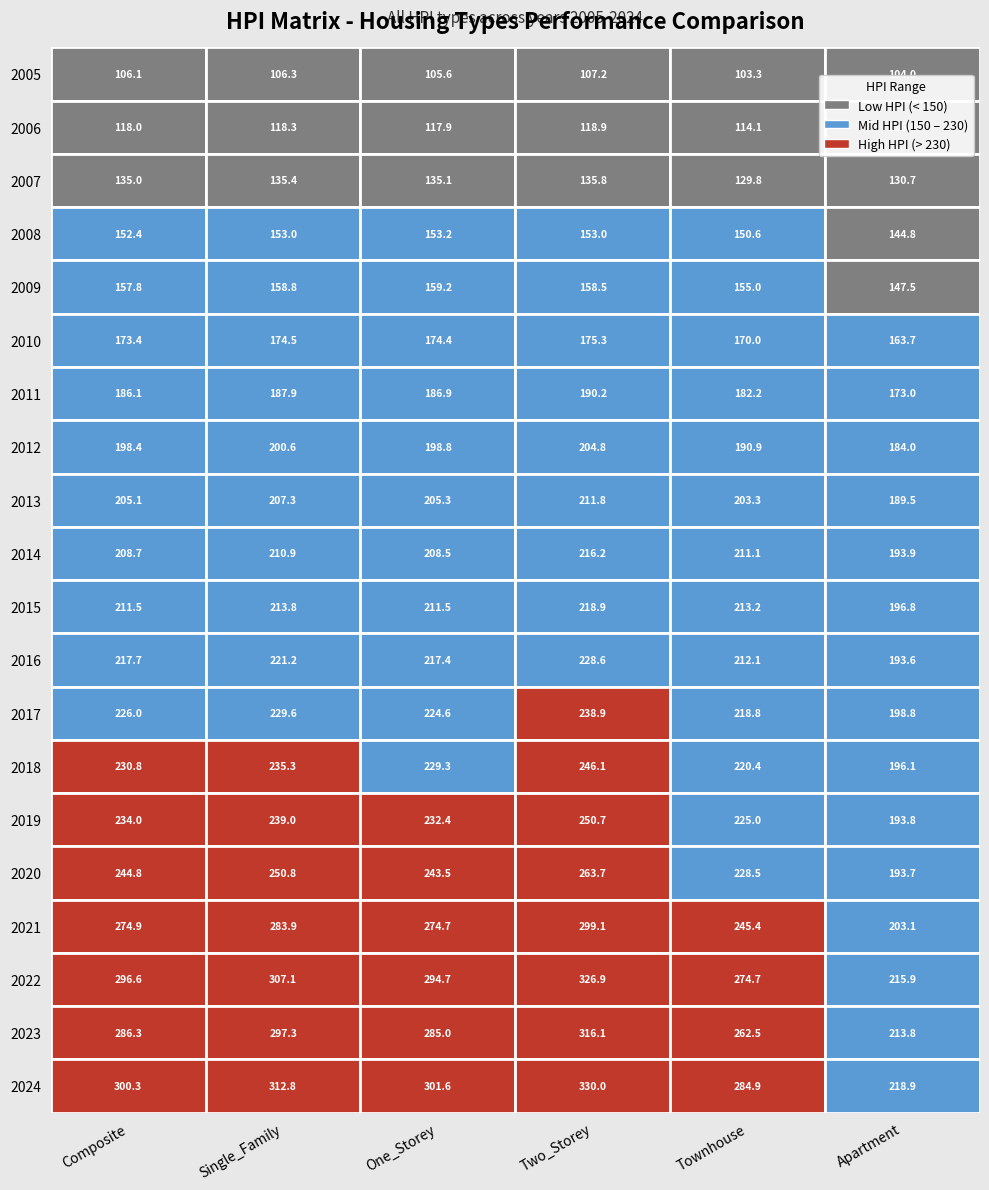

Count the number of data series in this chart.

20